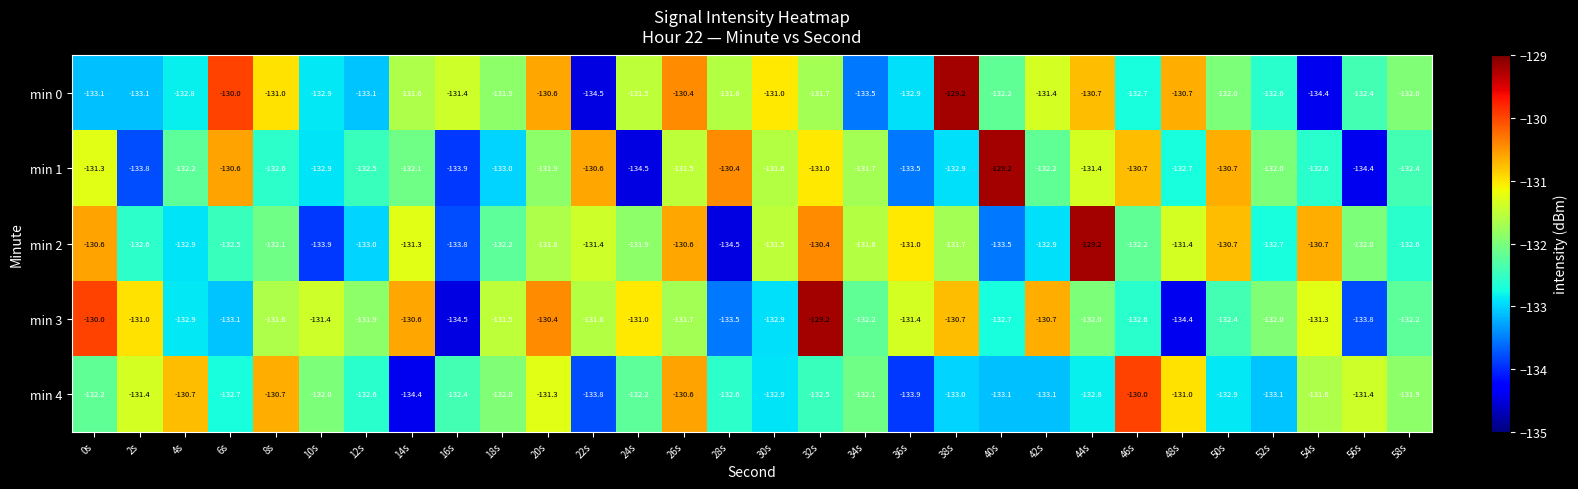

At 34s, list the series in order from smallest to largest.

min 0, min 3, min 4, min 1, min 2